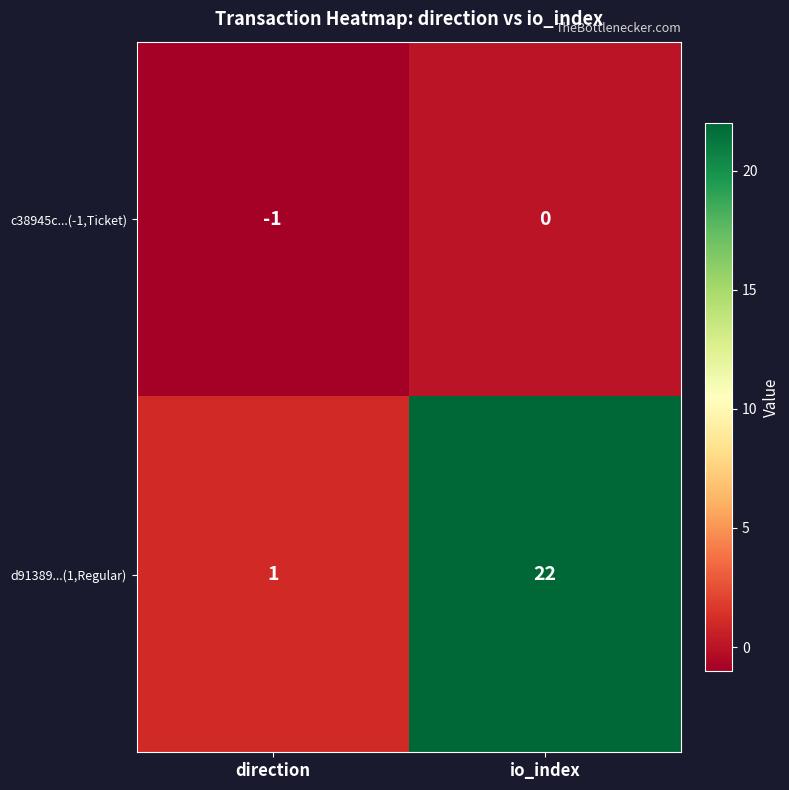

What is the difference between the maximum and minimum values in the d91389...(1,Regular) series?

21